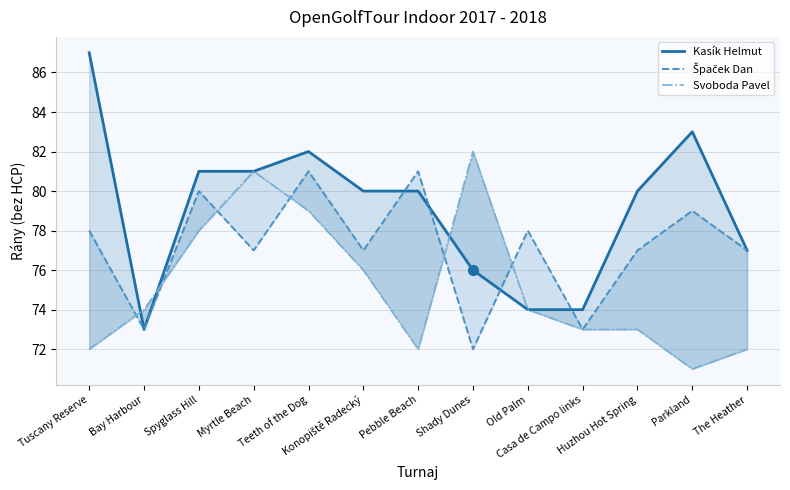

At how many categories does at least one series exceed 86?

1